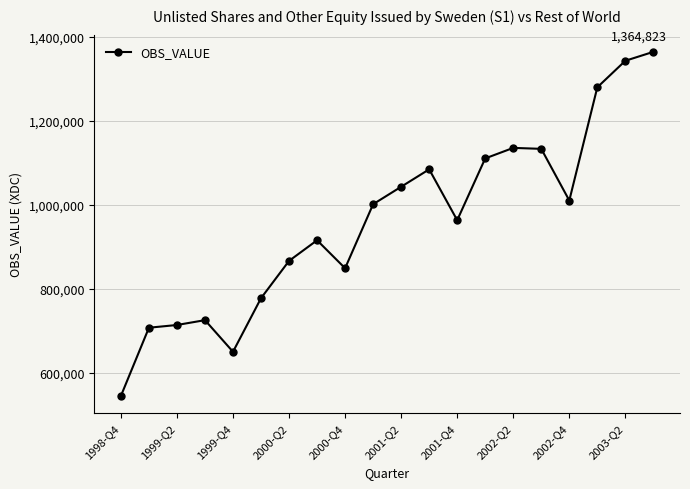

True or false: there are more than 0 points higher than both neighbors.

True